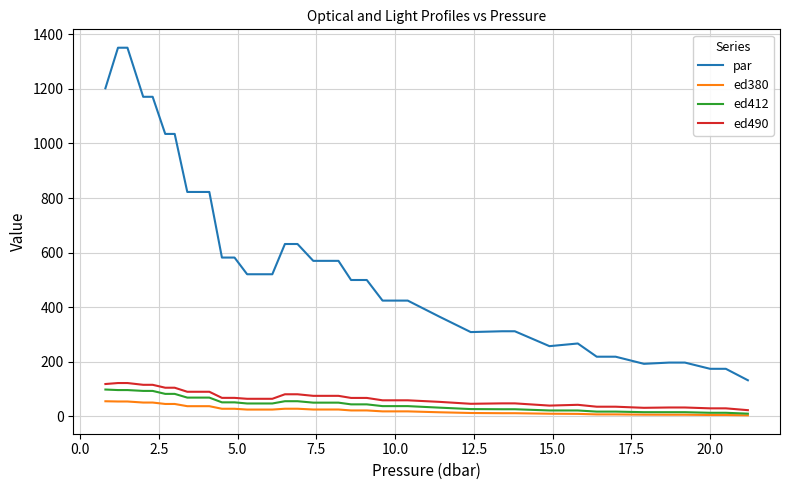

Which series has the largest range (max minus min)?

par